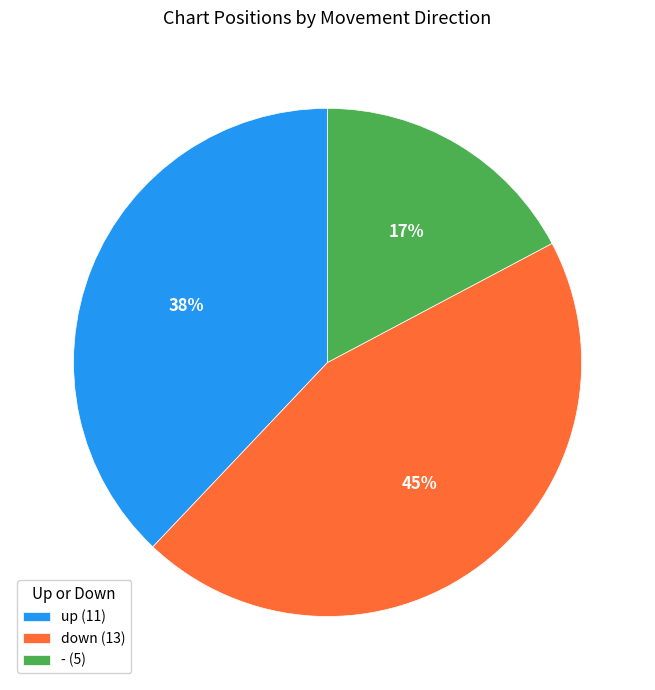

Which slice is the largest?

down